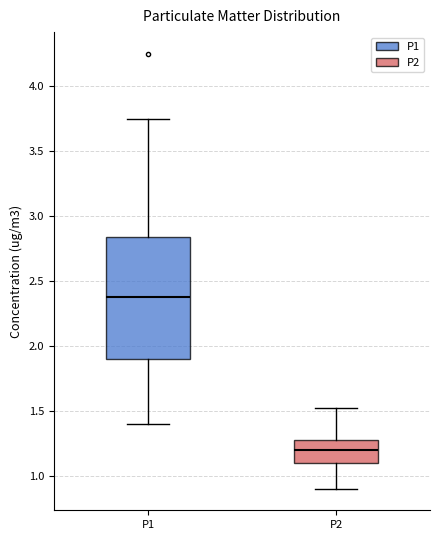

Reading left to right, read every box against the y-axis: the position of its median line, the range the box covers, and the ends of its whiskers. The values are not printed on the chart, so give them approximately, as read against the axis.

P1: median 2.40, box 1.90 to 2.85, whiskers 1.40 to 3.75
P2: median 1.20, box 1.10 to 1.30, whiskers 0.90 to 1.50